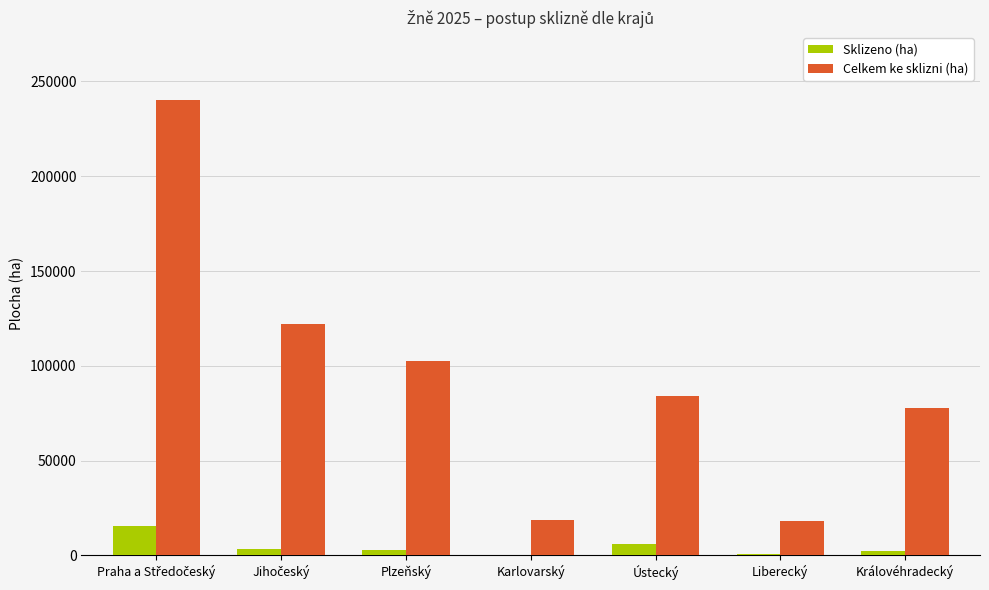

Is it true that Celkem ke sklizni (ha) equals 18771.0 at Karlovarský?

True